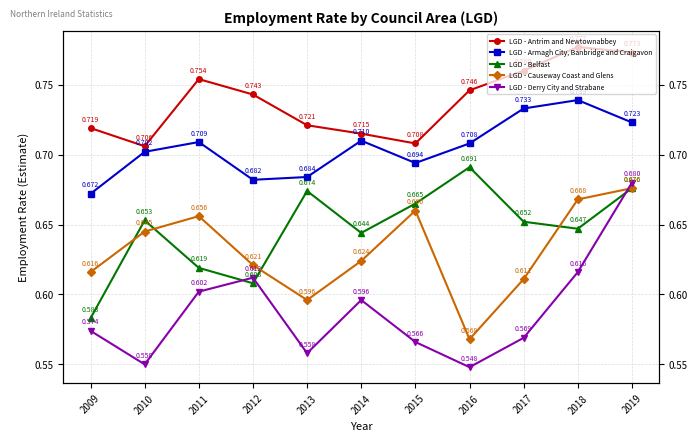

Where is the first local maximum for LGD - Derry City and Strabane?

2012